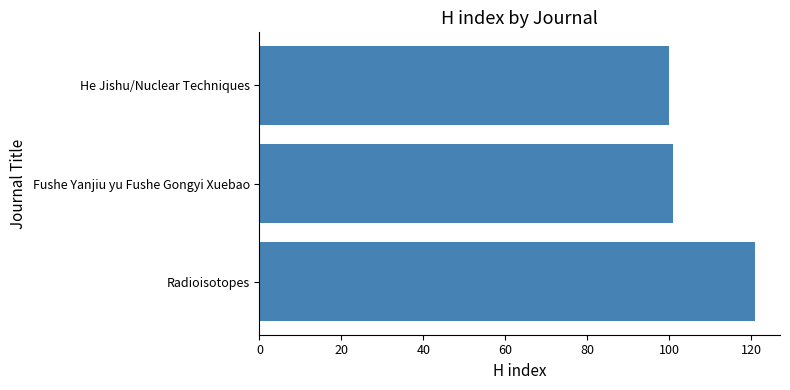

What is the average value?

107